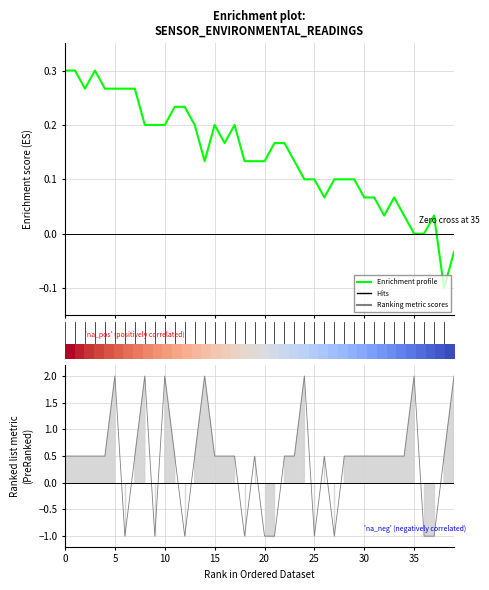

Which has a higher value, 12 or 35?

12